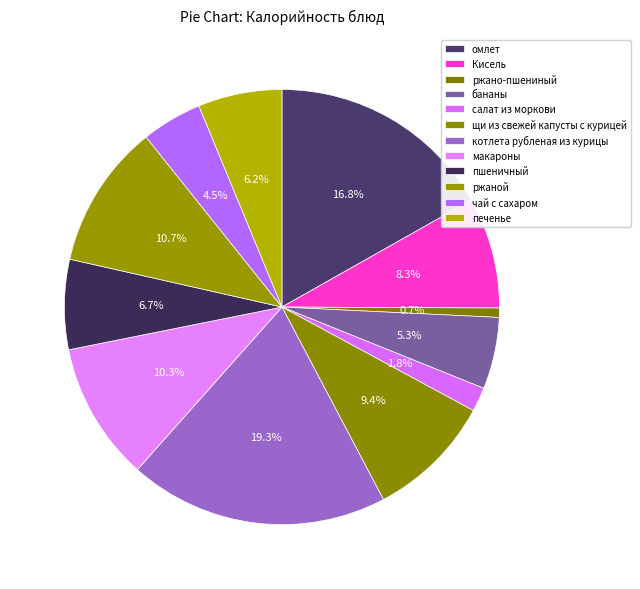

How many slices are in this pie chart?

12